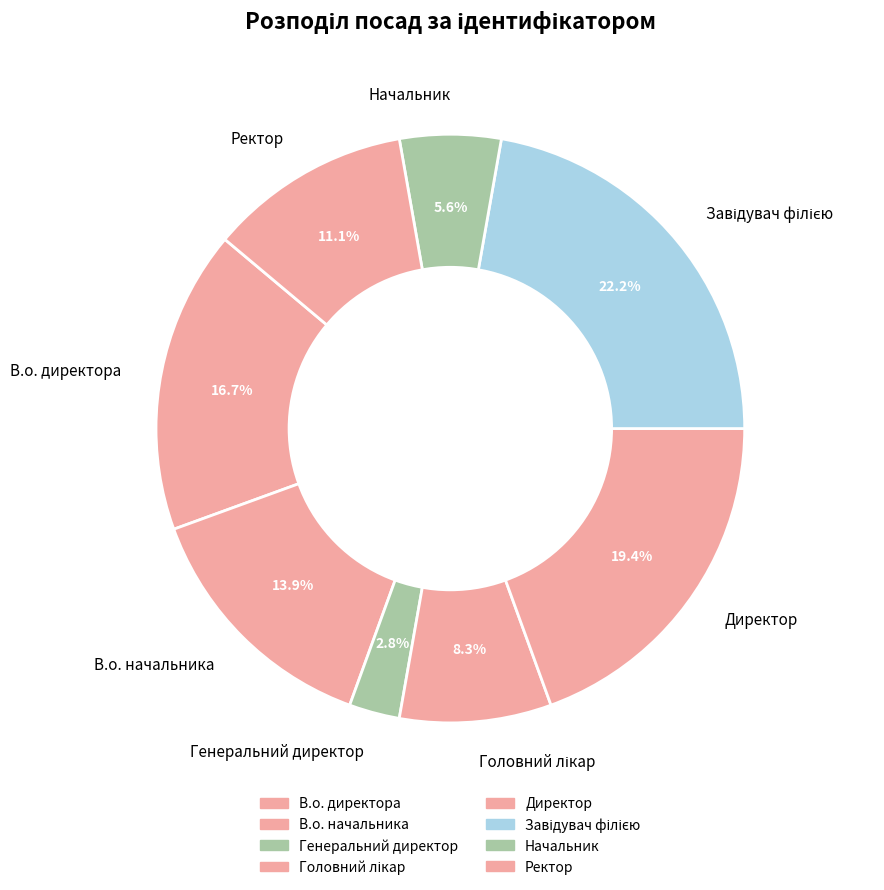

Does any single category account for the majority?

No